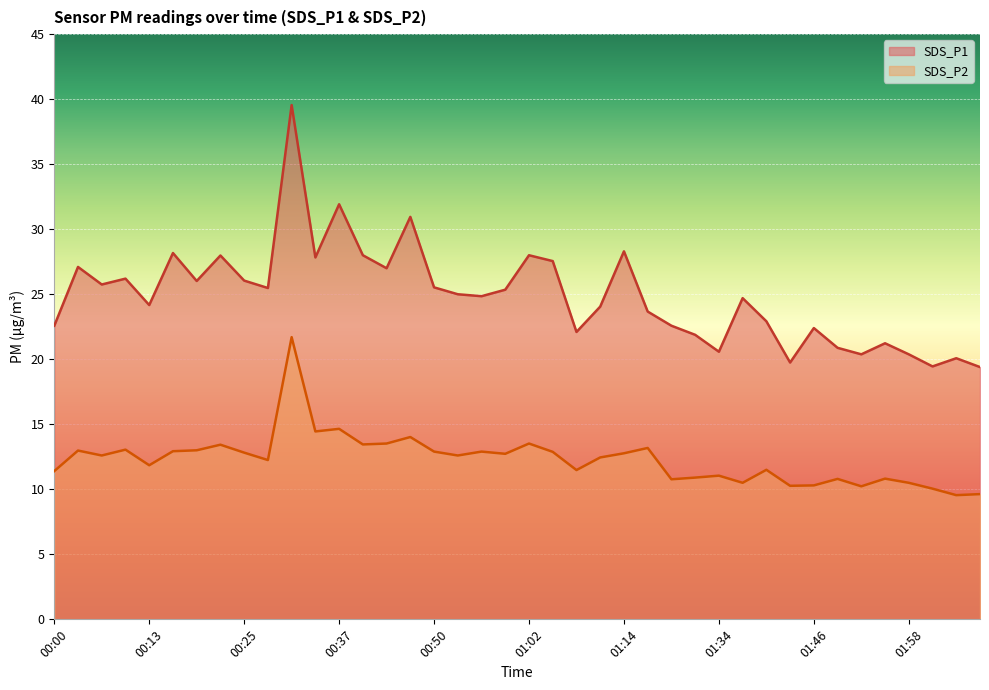

At which label does SDS_P1 reach its peak?

00:31